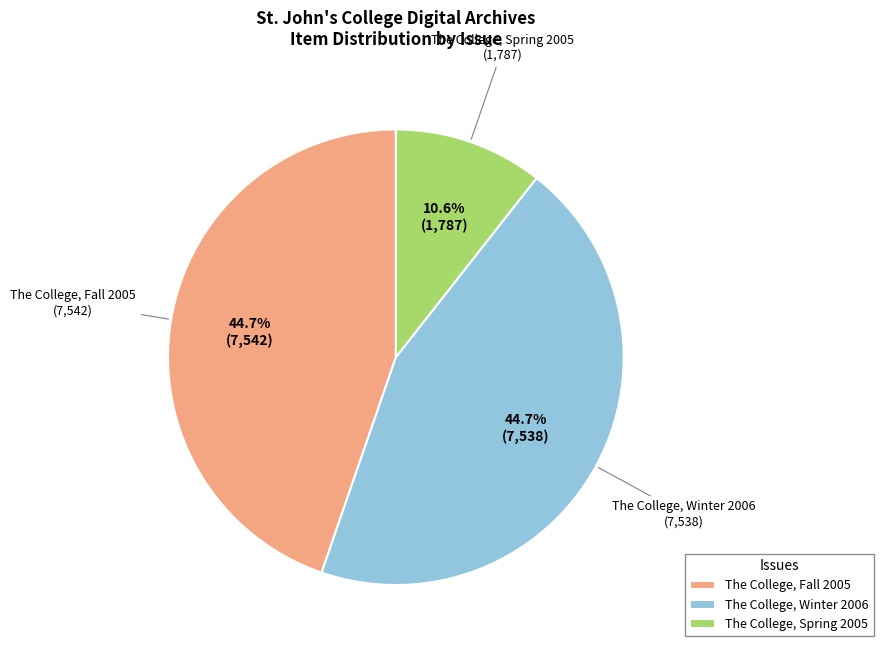

Combined, do The College, Fall 2005 and The College, Winter 2006 account for over 50%?

Yes